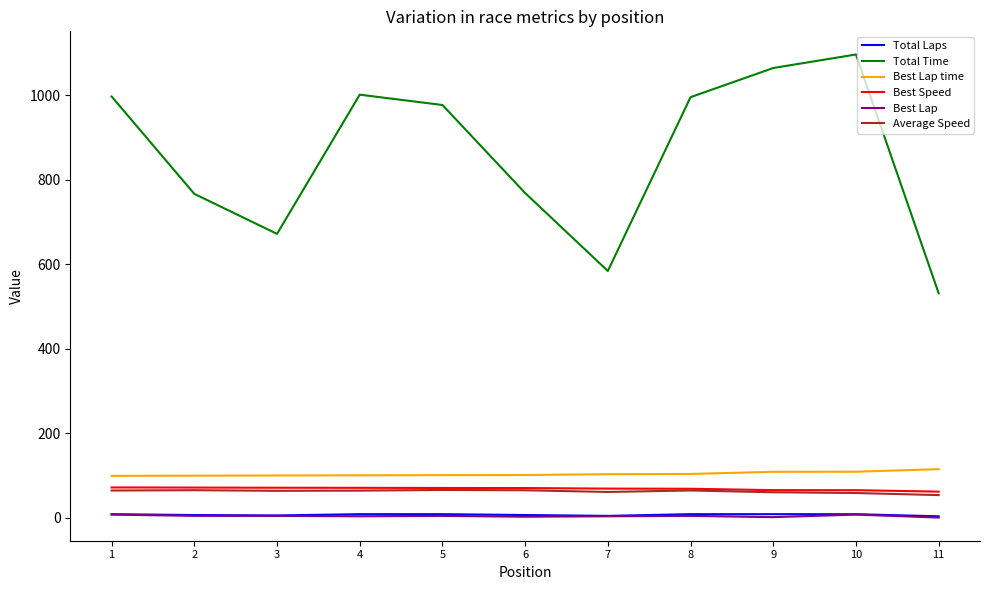

True or false: Total Laps has a value of 7.0 at 2.

True